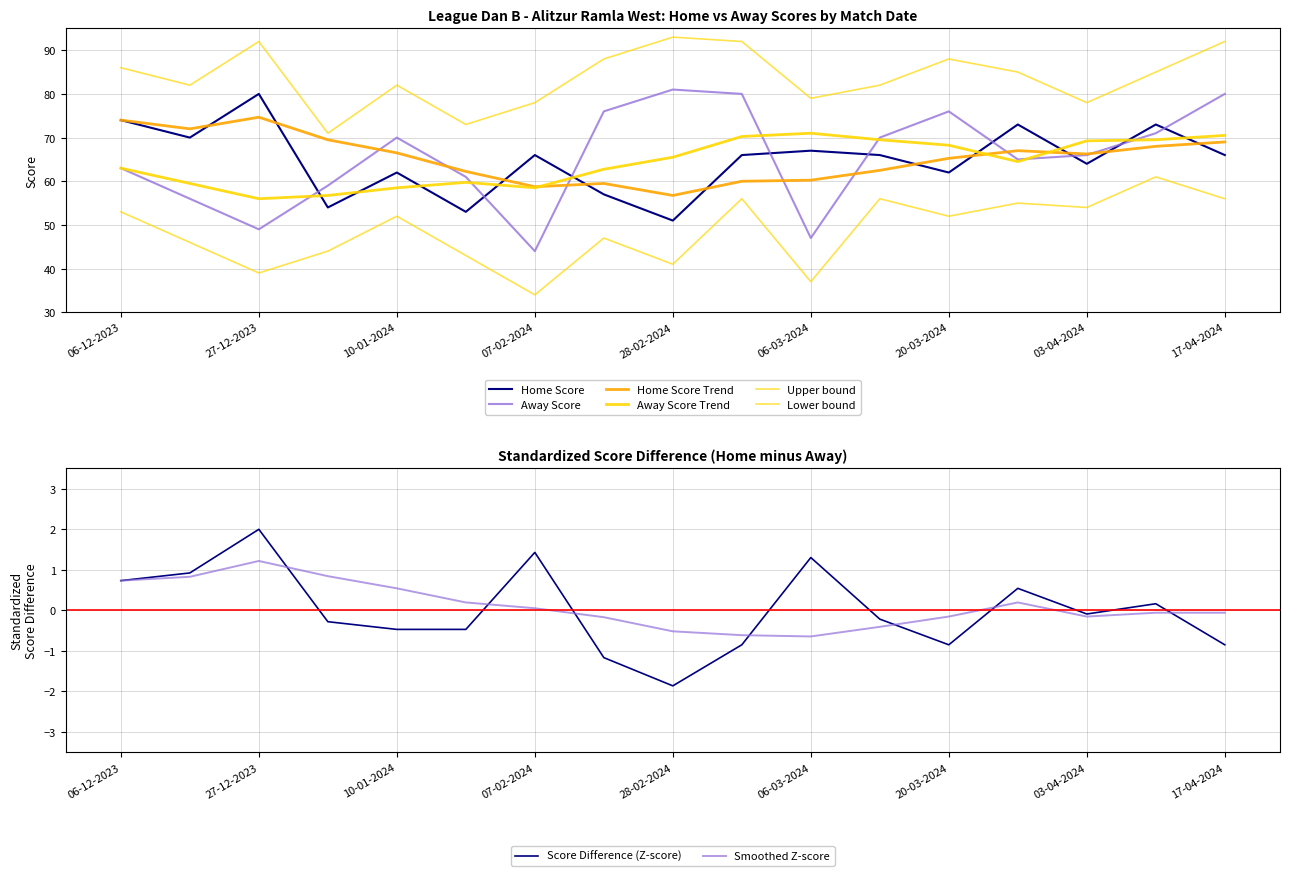

Reading left to right, transcribe all the data shown in this chart.

Home Score: 06-12-2023=74	20-12-2023=70	27-12-2023=80	03-01-2024=54	10-01-2024=62	24-01-2024=53	07-02-2024=66	21-02-2024=57	28-02-2024=51	03-03-2024=66	06-03-2024=67	13-03-2024=66	20-03-2024=62	27-03-2024=73	03-04-2024=64	10-04-2024=73	17-04-2024=66
Away Score: 06-12-2023=63	20-12-2023=56	27-12-2023=49	03-01-2024=59	10-01-2024=70	24-01-2024=61	07-02-2024=44	21-02-2024=76	28-02-2024=81	03-03-2024=80	06-03-2024=47	13-03-2024=70	20-03-2024=76	27-03-2024=65	03-04-2024=66	10-04-2024=71	17-04-2024=80